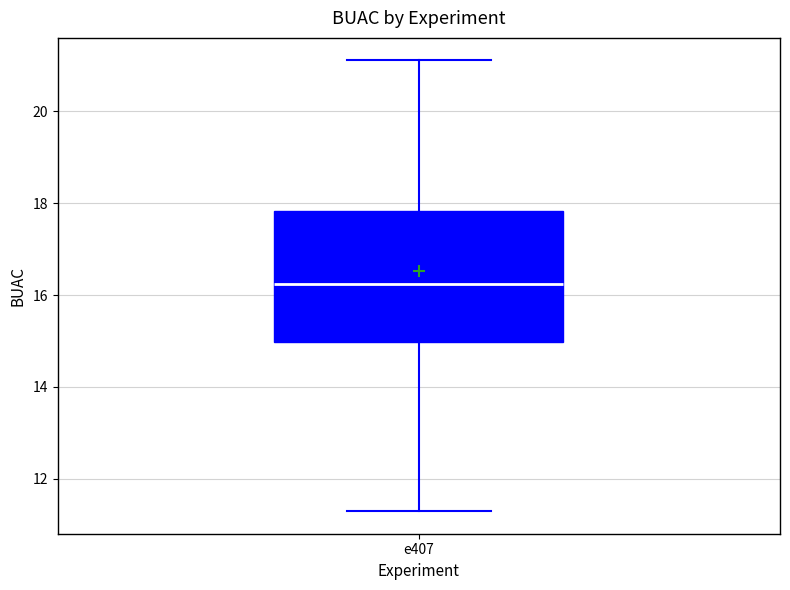

Where is the upper edge of the box for e407 on the y-axis? The values are not printed on the chart, so give them approximately, as read against the axis.

17.8